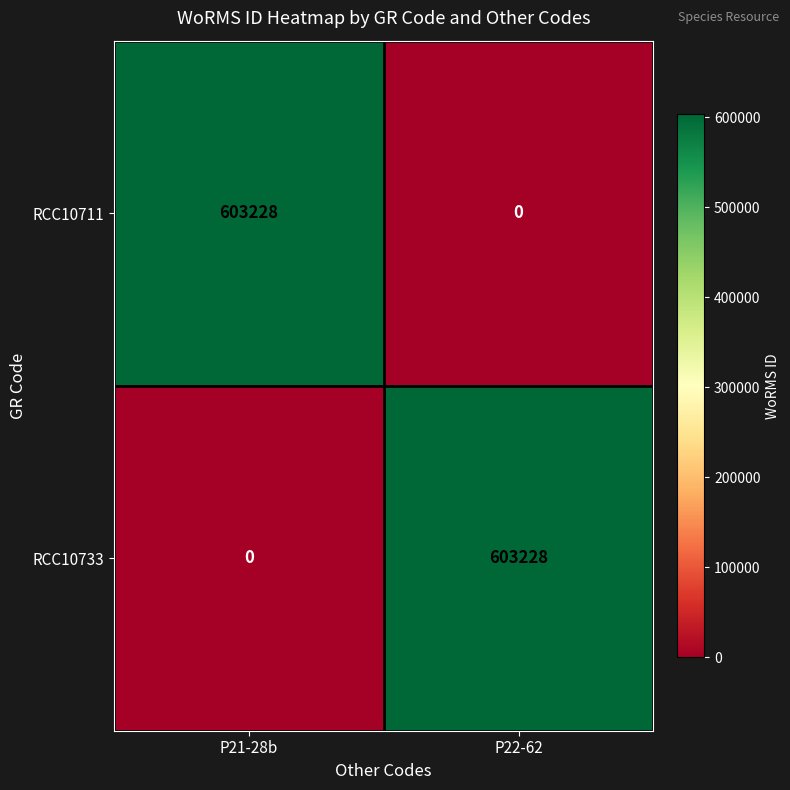

How many distinct data groups are displayed?

2